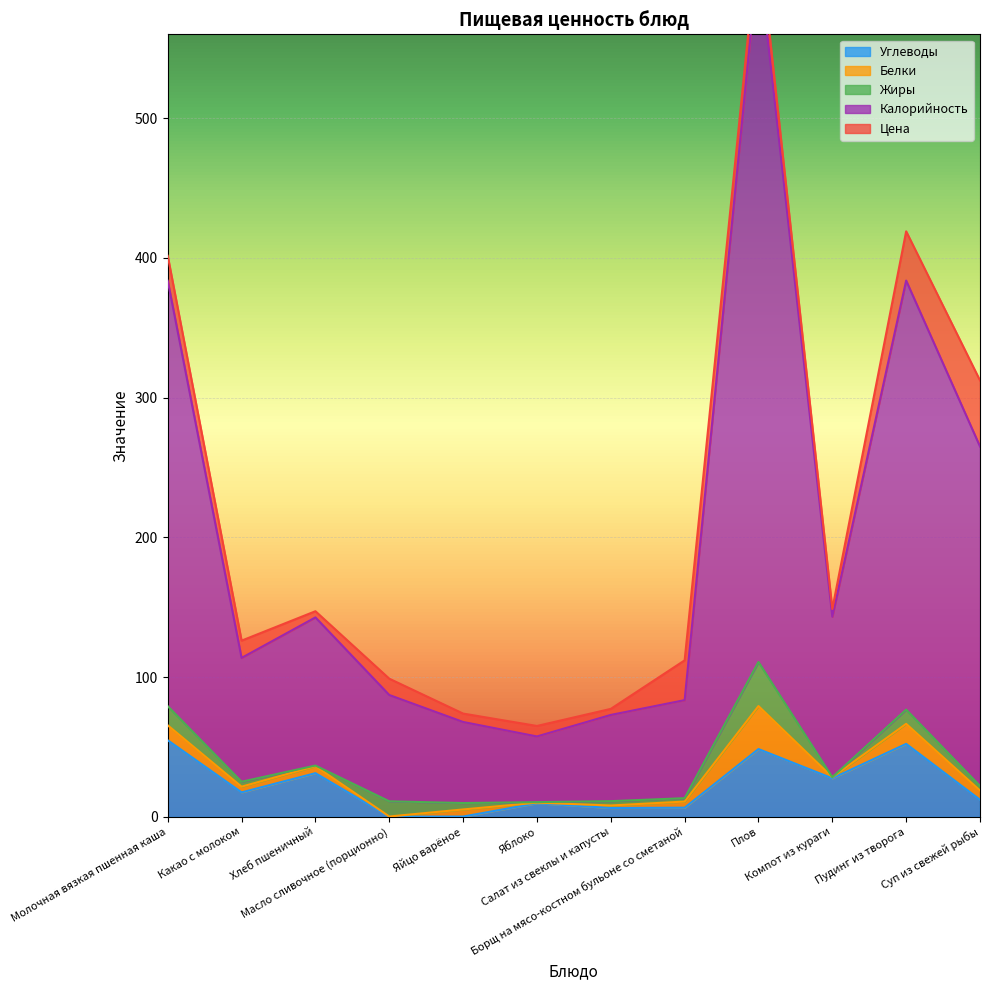

Where is the first local maximum for Калорийность?

Хлеб пшеничный